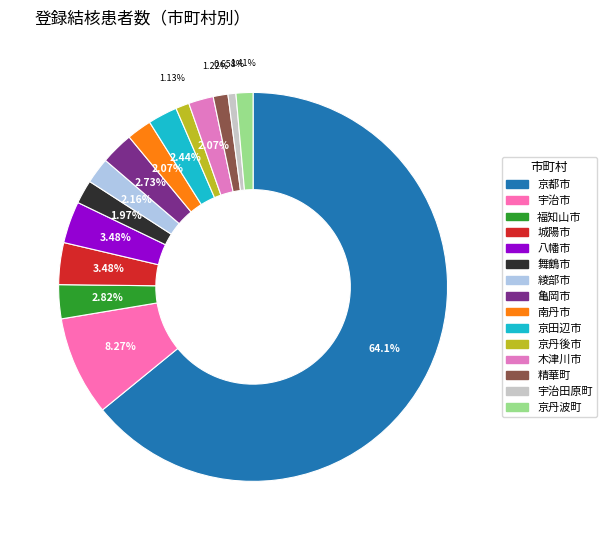

Does any single category account for the majority?

Yes